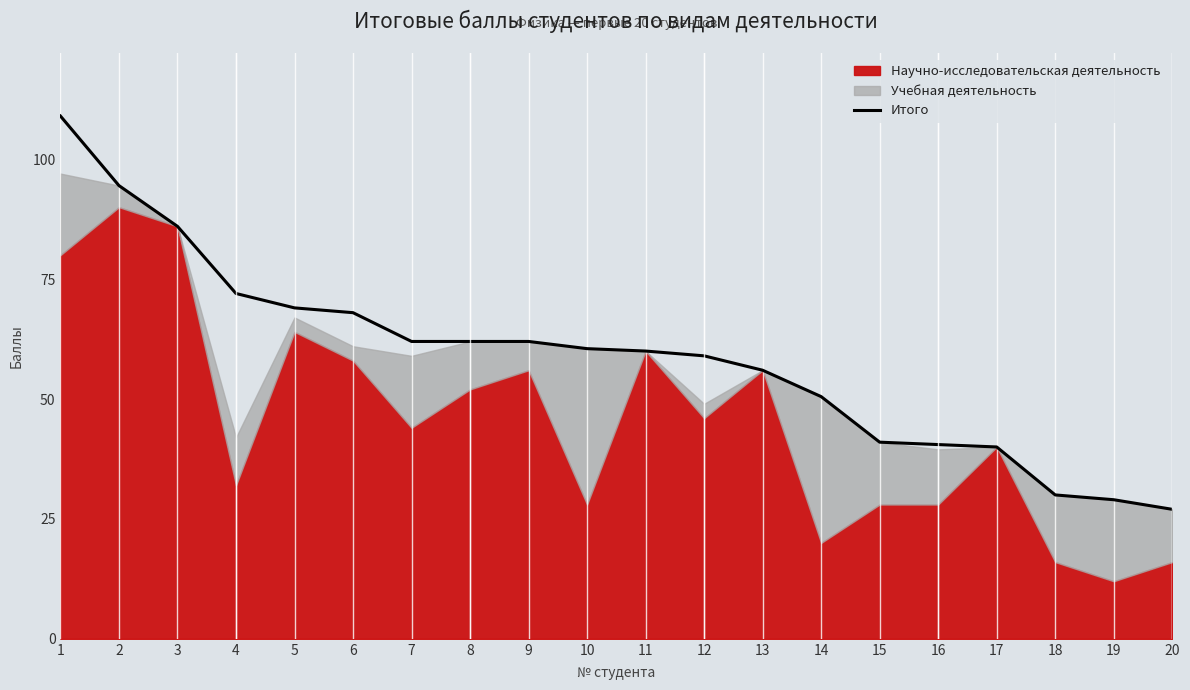

What is the difference between the maximum and minimum values?

82.0